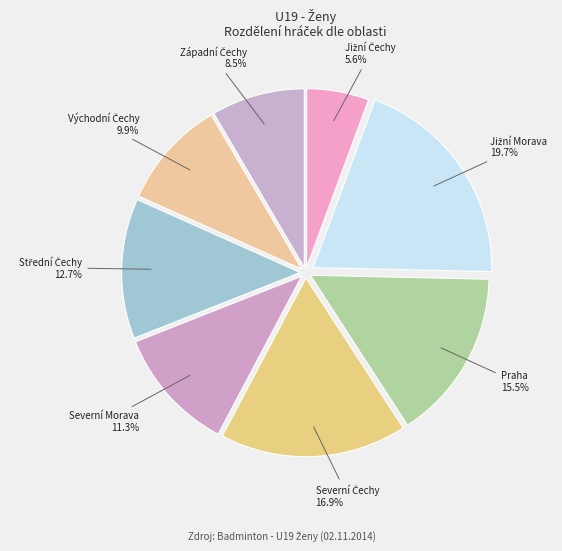

Which category has the biggest portion of the pie?

Jižní Morava